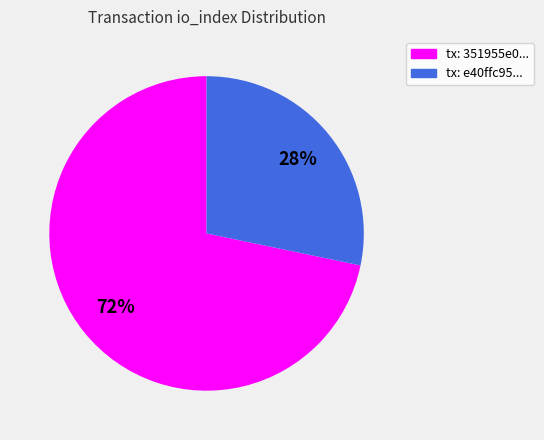

The tx: e40ffc95... slice represents 43% of the pie. True or false?

False